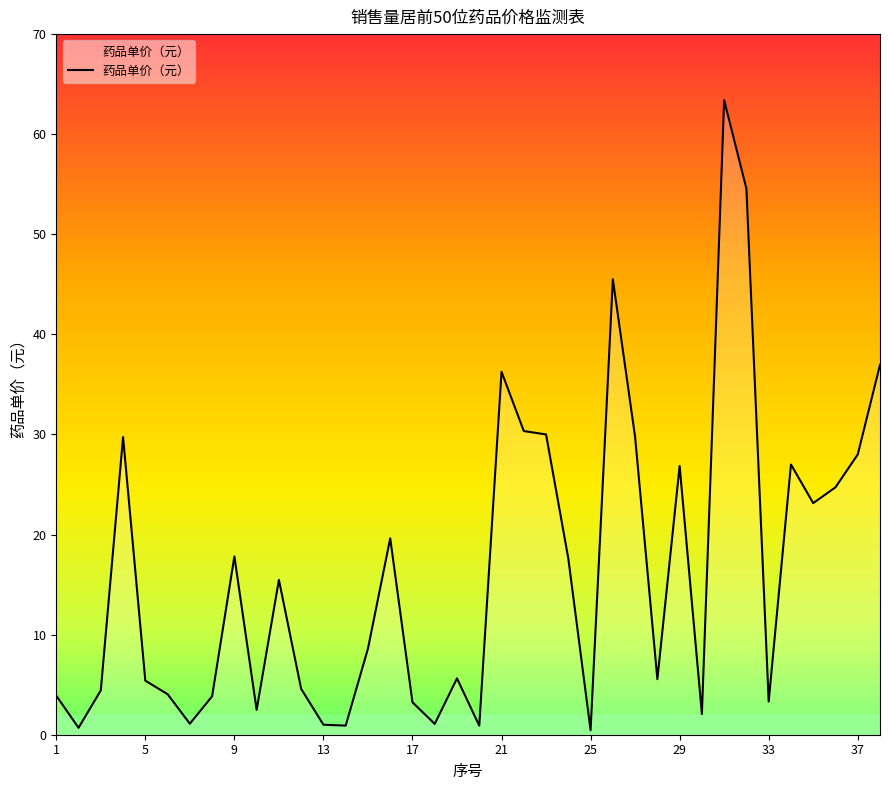

What is the maximum value shown in the chart?

63.4